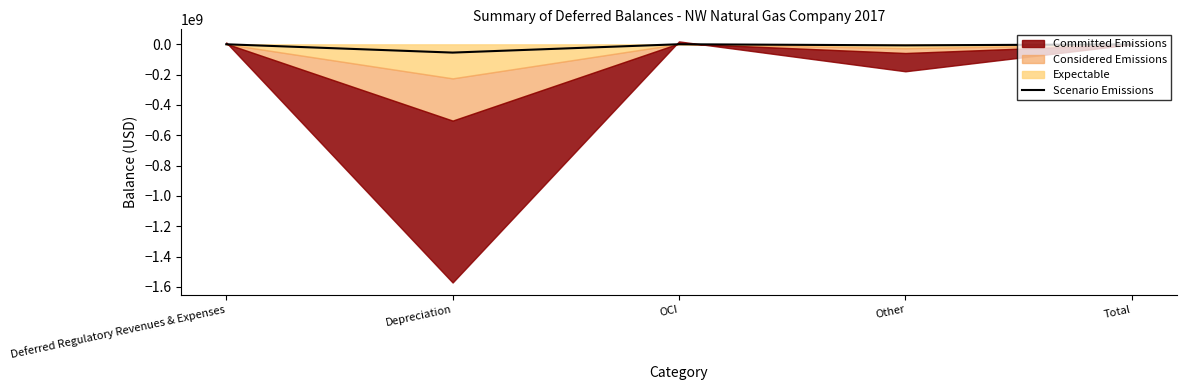

What position from the left is Depreciation?

2